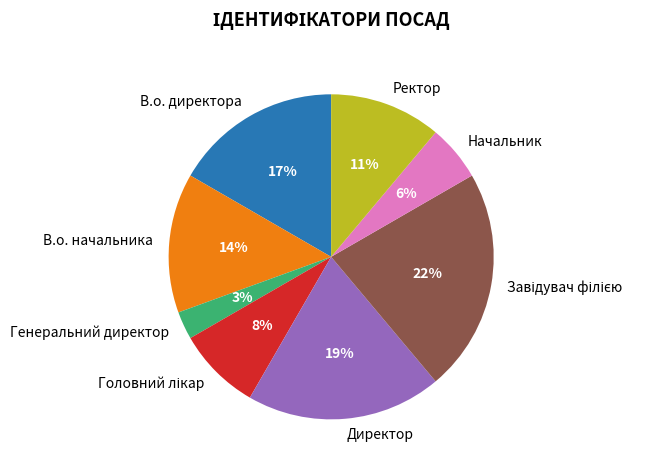

Between Ректор and Директор, which is larger?

Директор